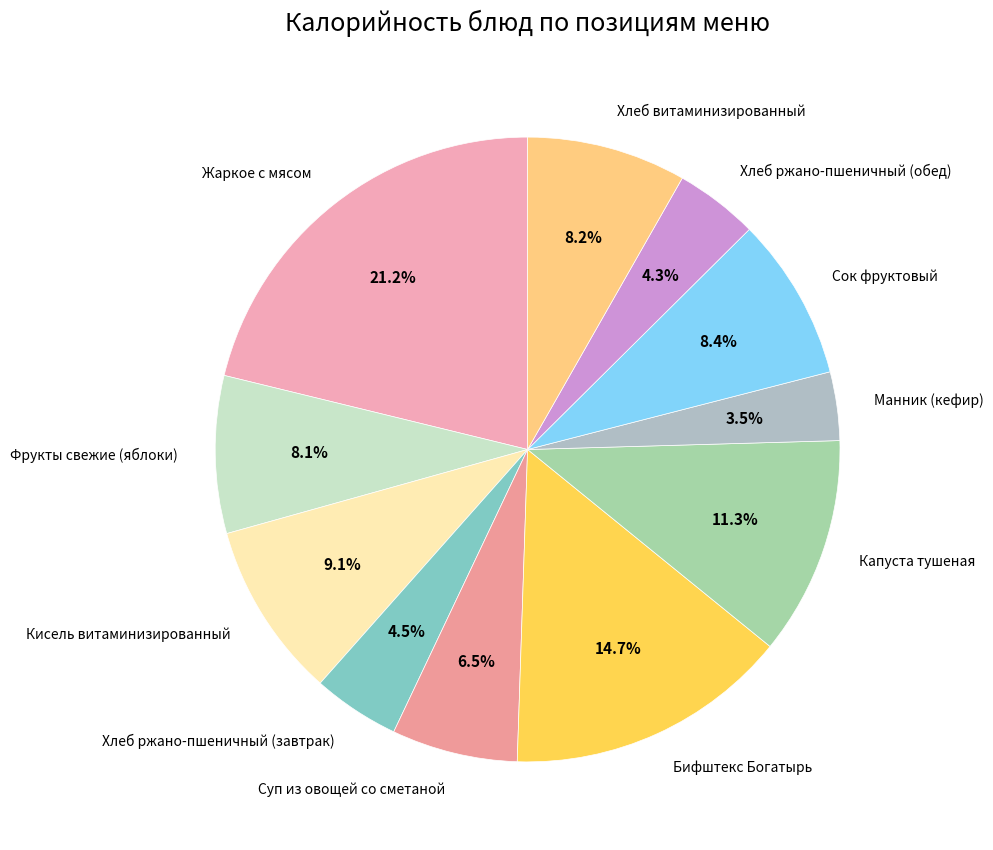

Which slice is the largest?

Жаркое с мясом